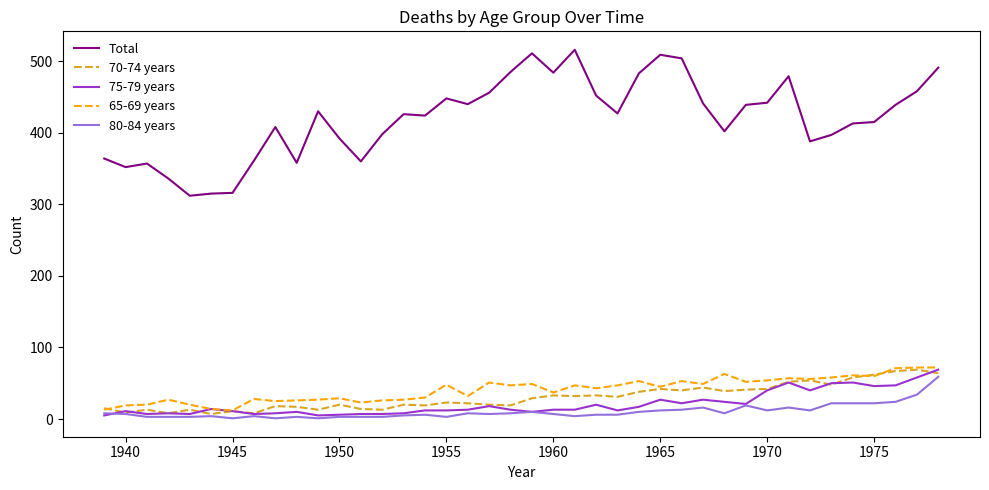

Which series has the widest spread of values?

Total